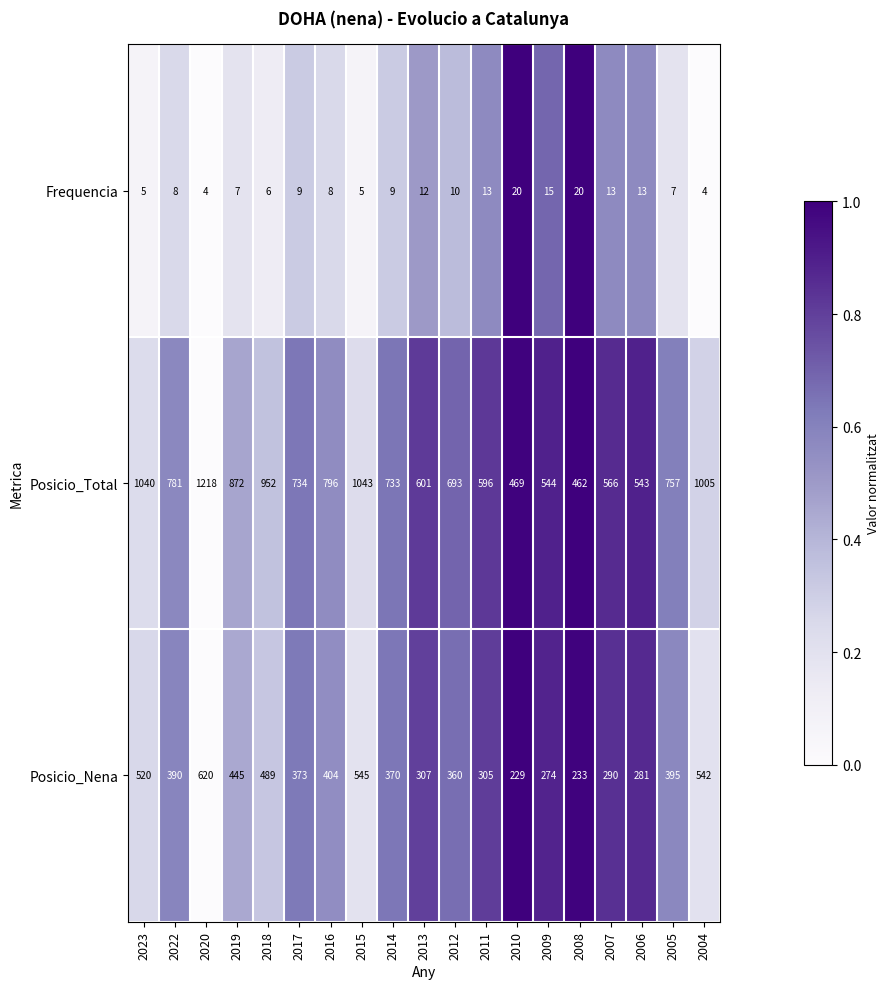

What is the total value across all series at 2023?

1565